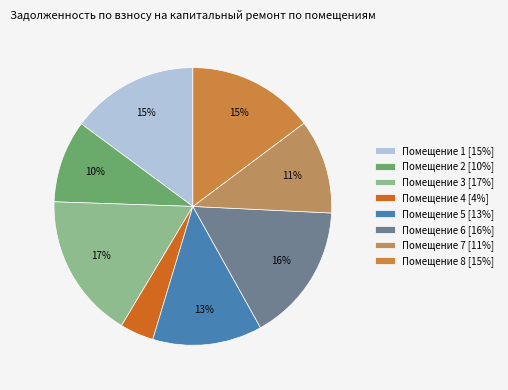

How many slices are in this pie chart?

8